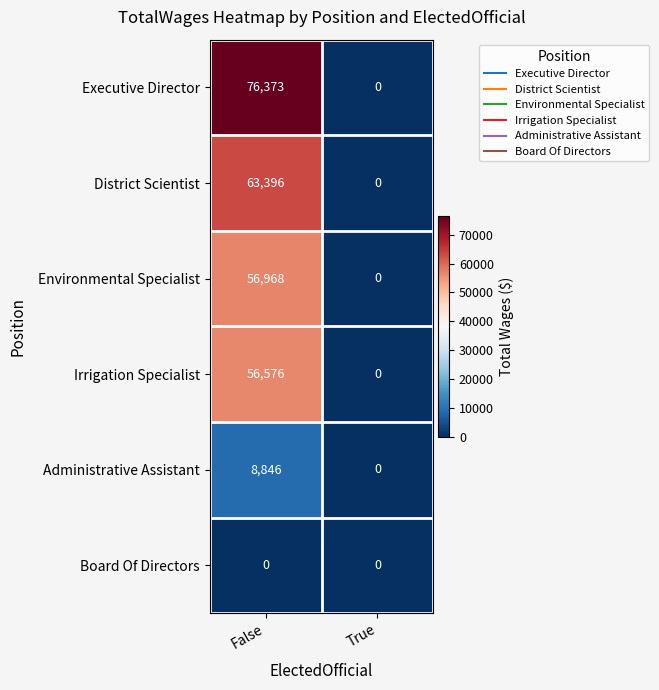

Reading left to right, what are all the values shown in this chart?

Executive Director: False=76373	True=0
District Scientist: False=63396	True=0
Environmental Specialist: False=56968	True=0
Irrigation Specialist: False=56576	True=0
Administrative Assistant: False=8846	True=0
Board Of Directors: False=0	True=0